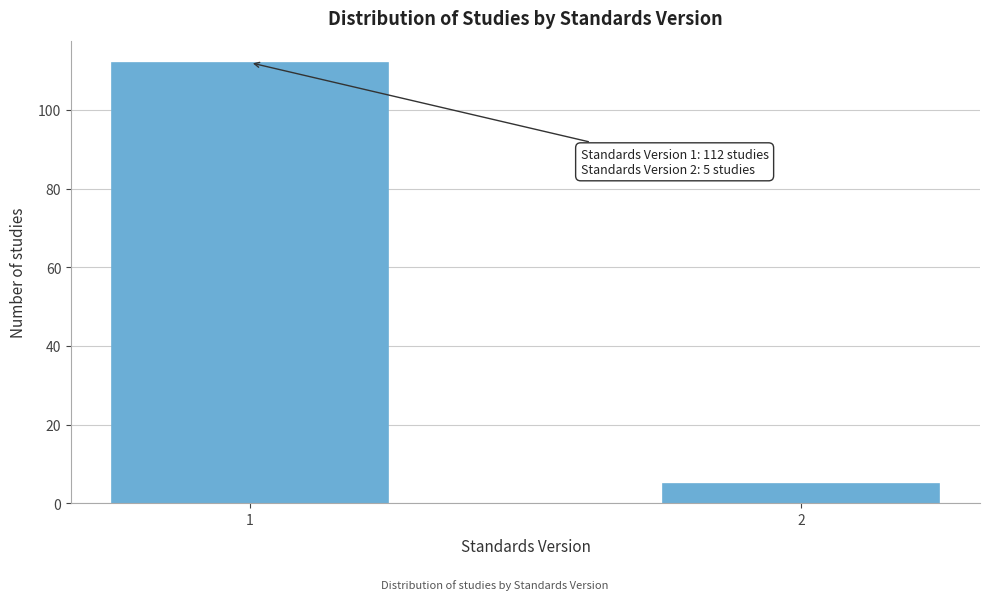

Reading left to right, extract all data points from this chart.

1=112	2=5